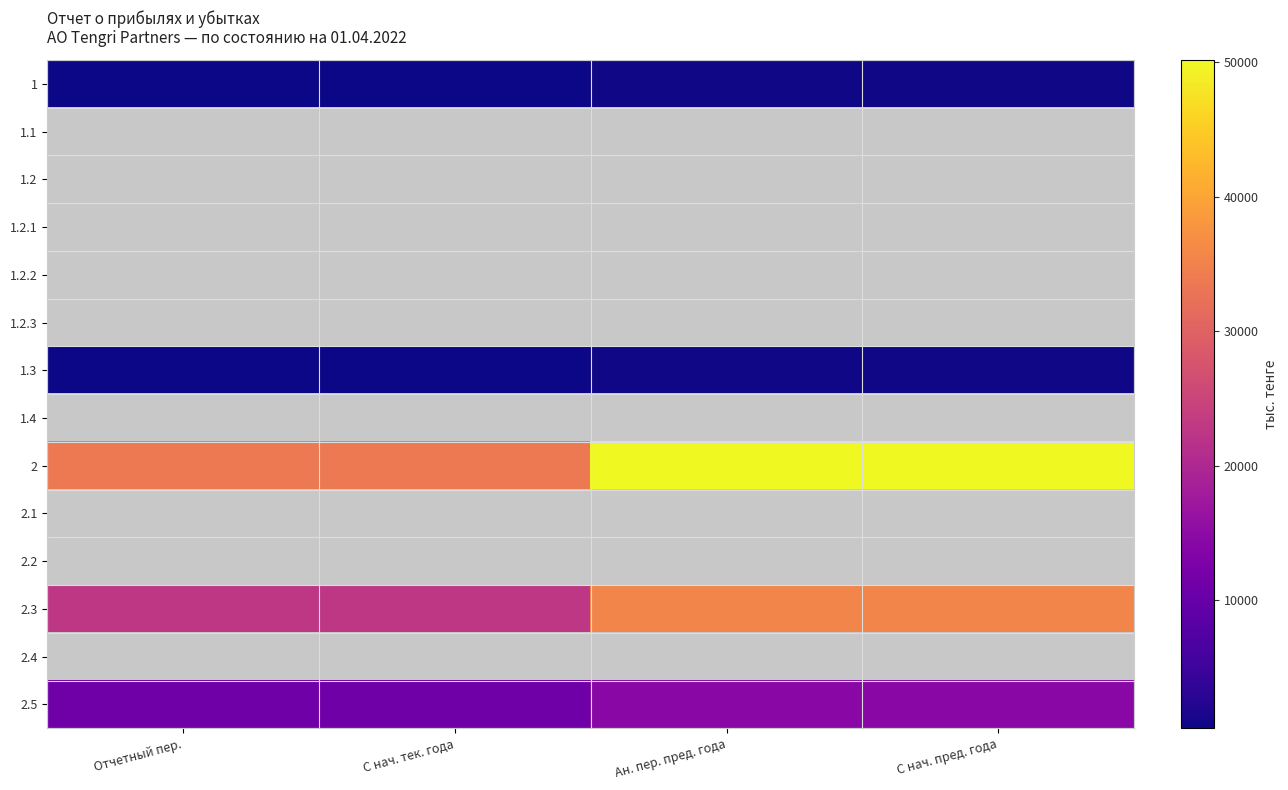

The 2 series shows 33784.0 at Отчетный пер.. True or false?

True